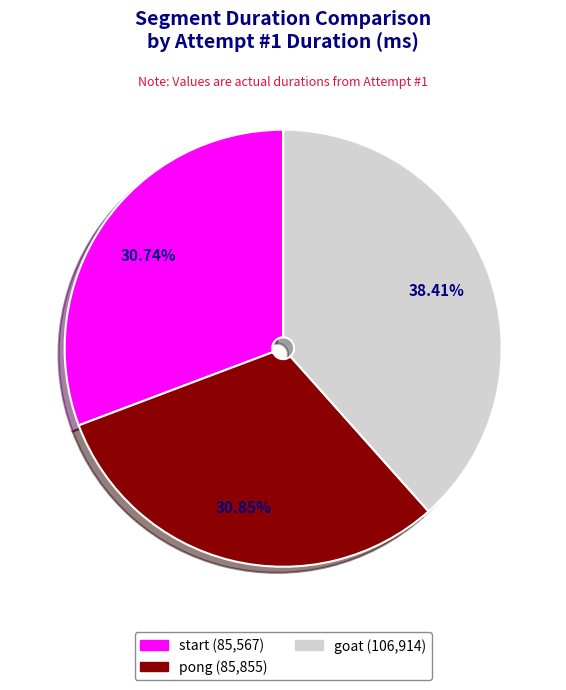

To the nearest percent, what is the average slice percentage?

33%